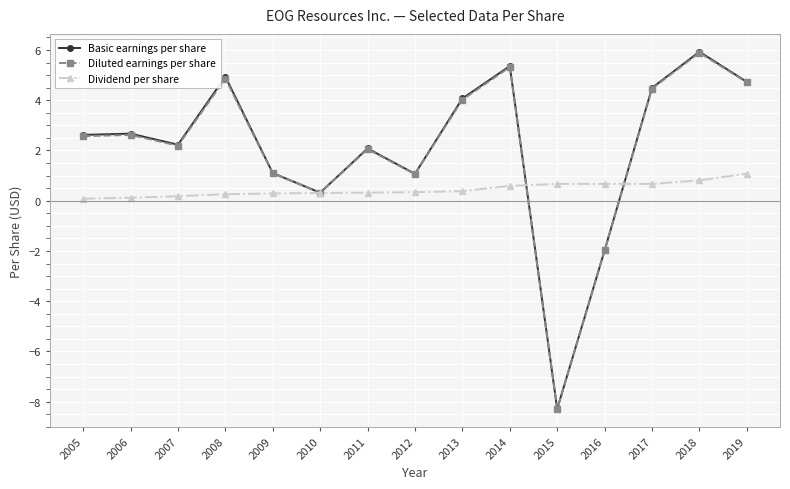

After their last crossing, which series has the higher values: Basic earnings per share or Dividend per share?

Basic earnings per share